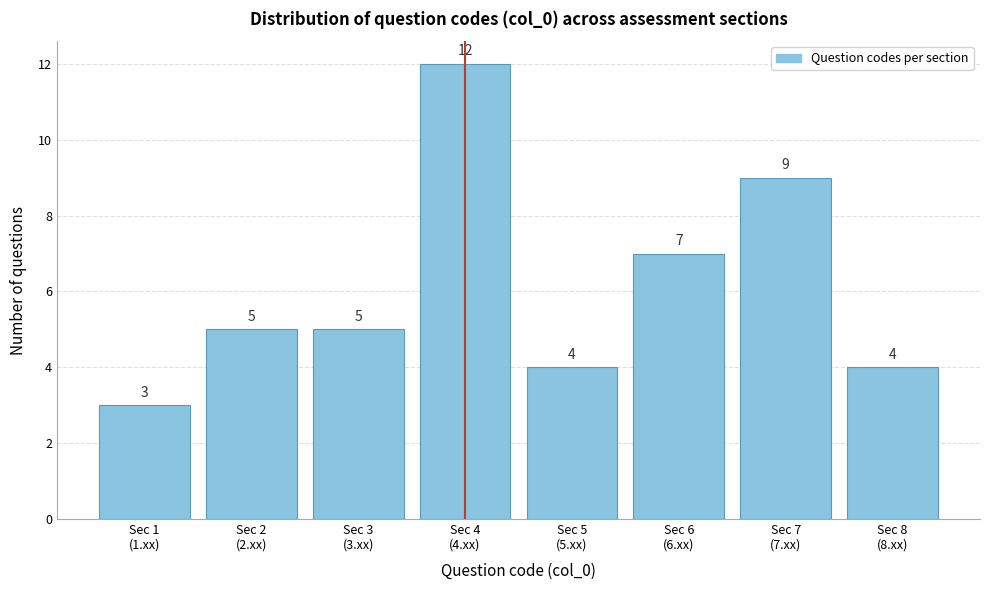

Reading left to right, extract all data points from this chart.

3	5	5	12	4	7	9	4